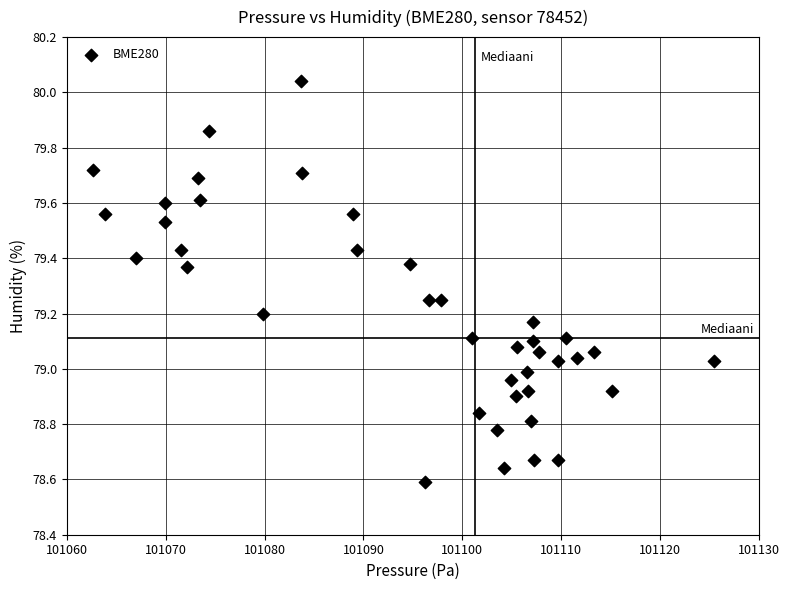

What is the range of X values (max minus min)?

62.8